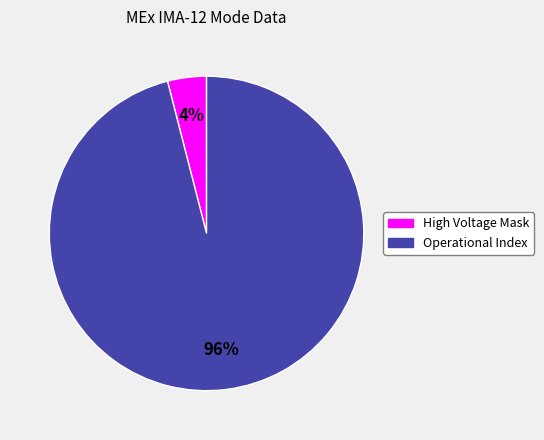

Does High Voltage Mask represent more than half of the total?

No